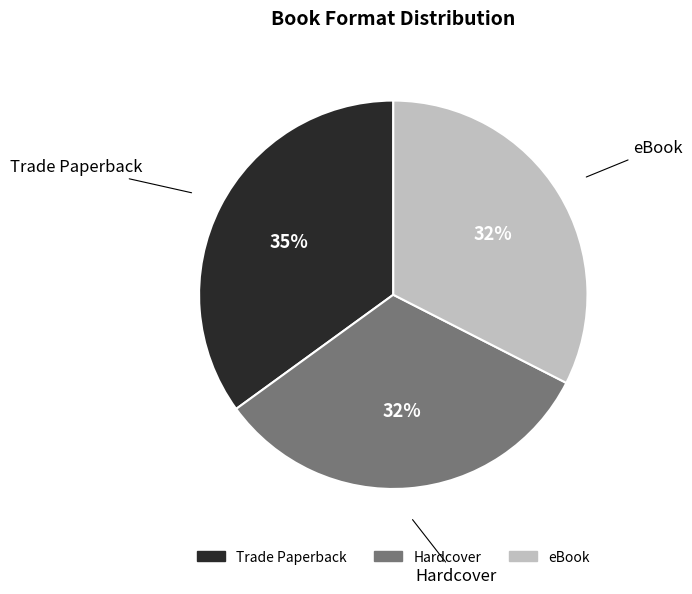

Do eBook and Trade Paperback together represent more than half of the pie?

Yes